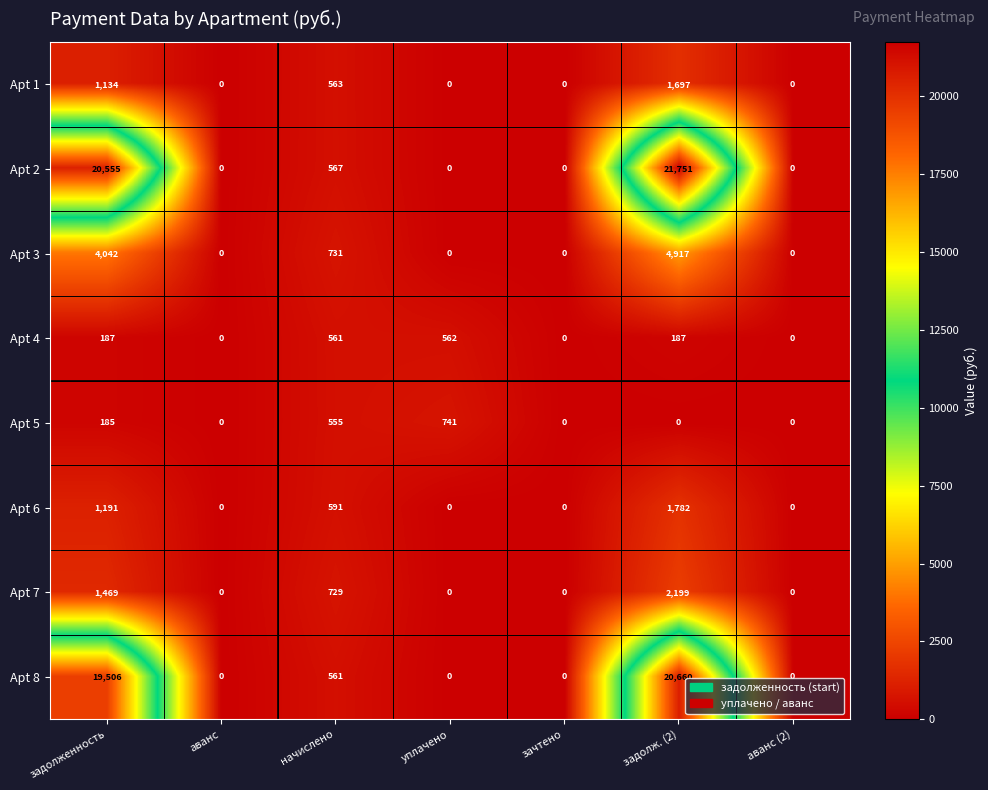

What is the spread (max minus min) of values at задолженность?

20370